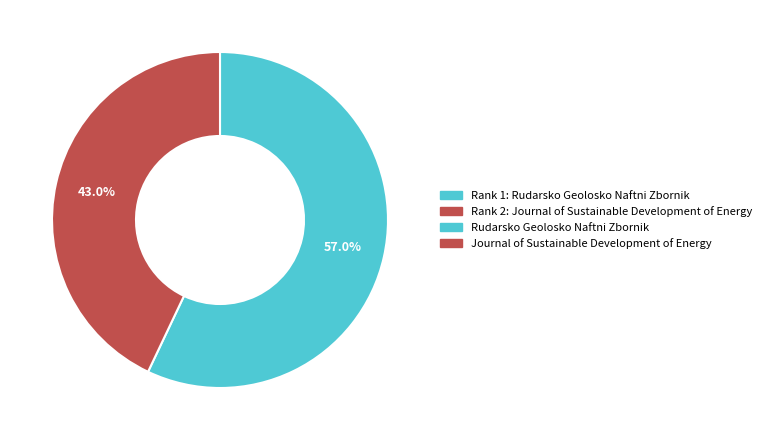

Does any single category account for the majority?

Yes